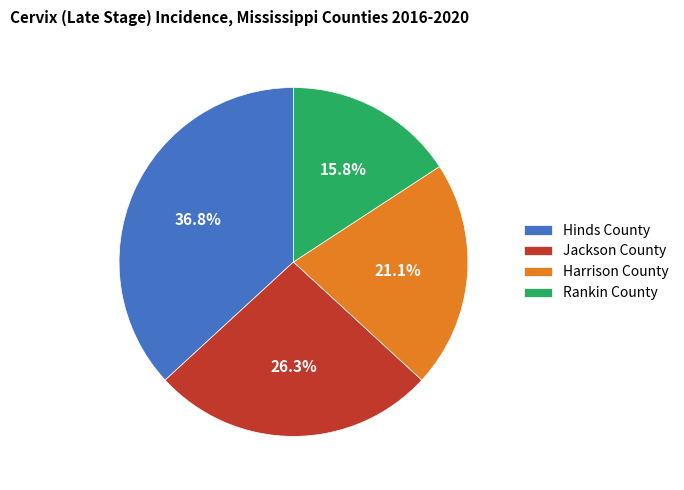

Which category has the smallest portion of the pie?

Rankin County